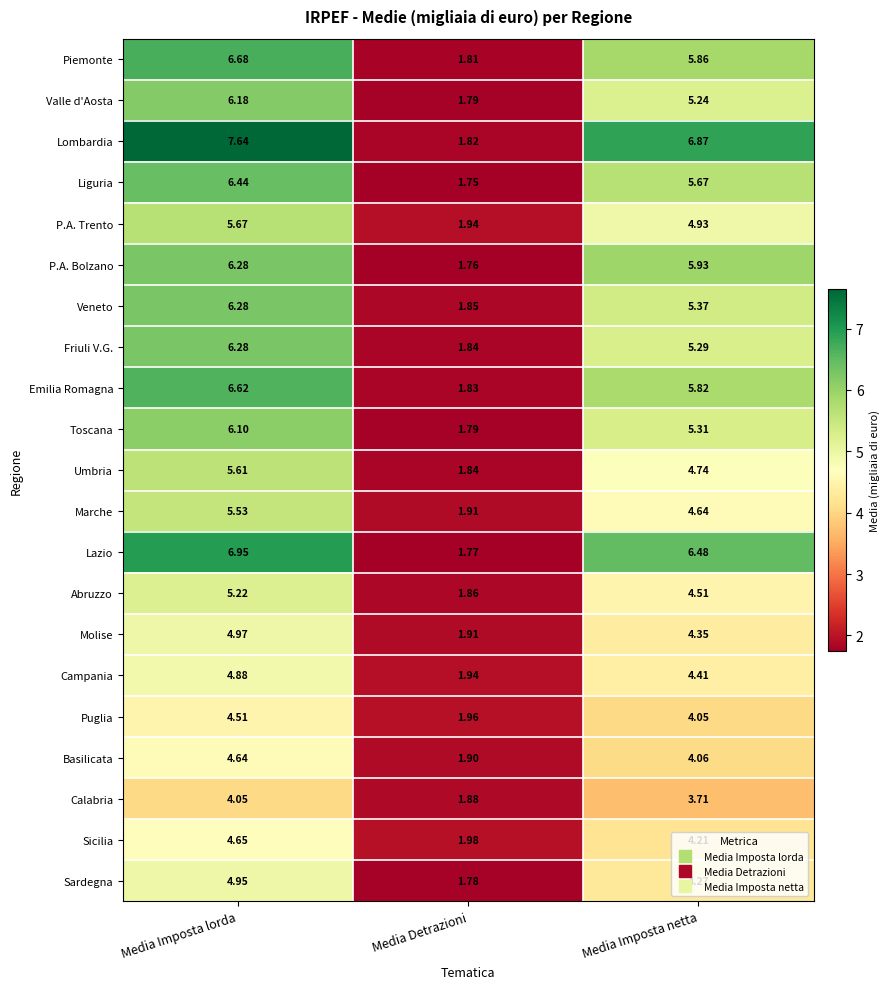

Which series changed the most between Media Imposta lorda and Media Imposta netta?

Friuli V.G.